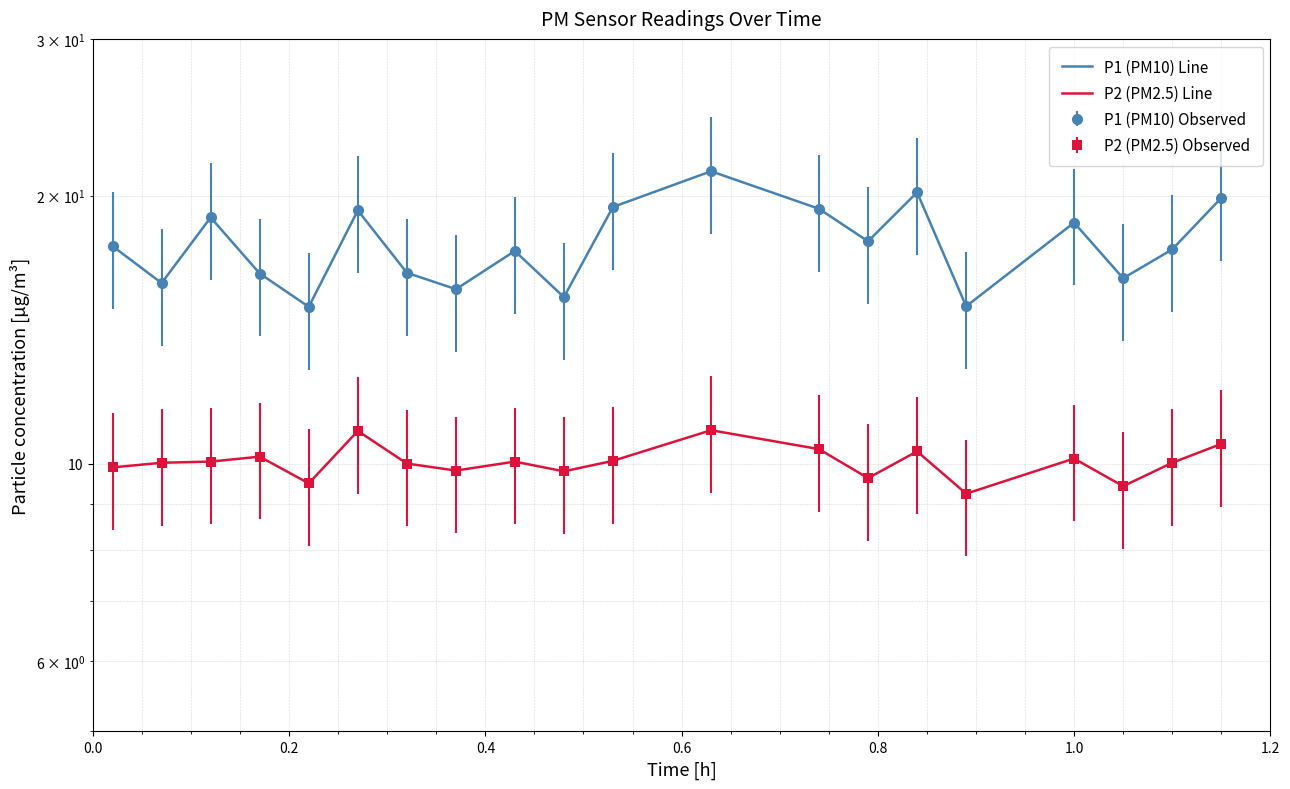

What is the difference between the maximum and minimum values in the P2 (PM2.5) Line series?

1.7